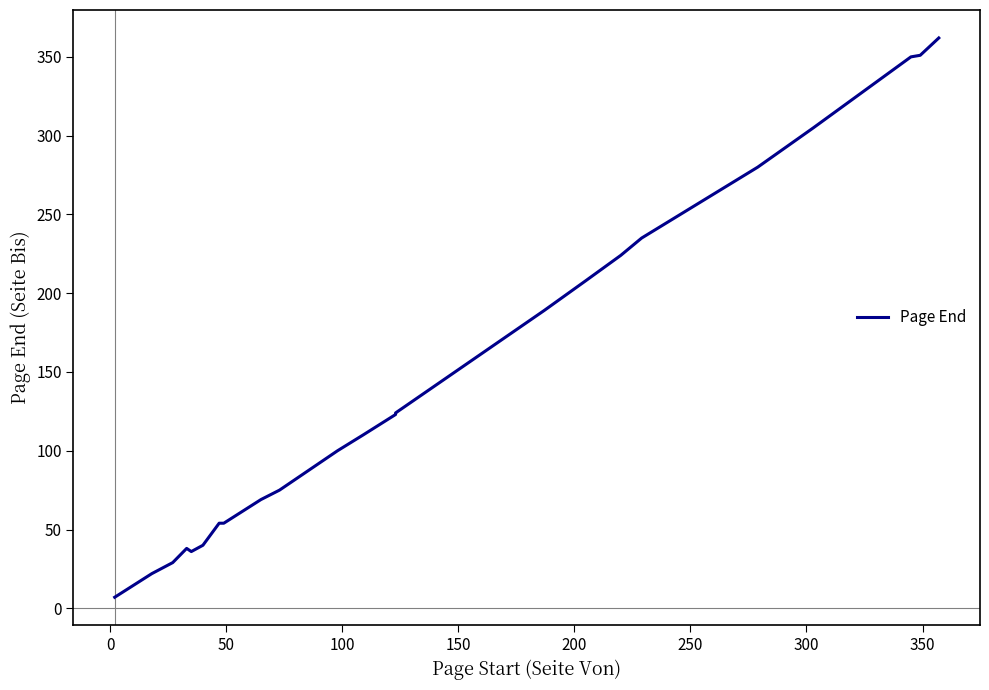

What is the greatest value displayed?

362